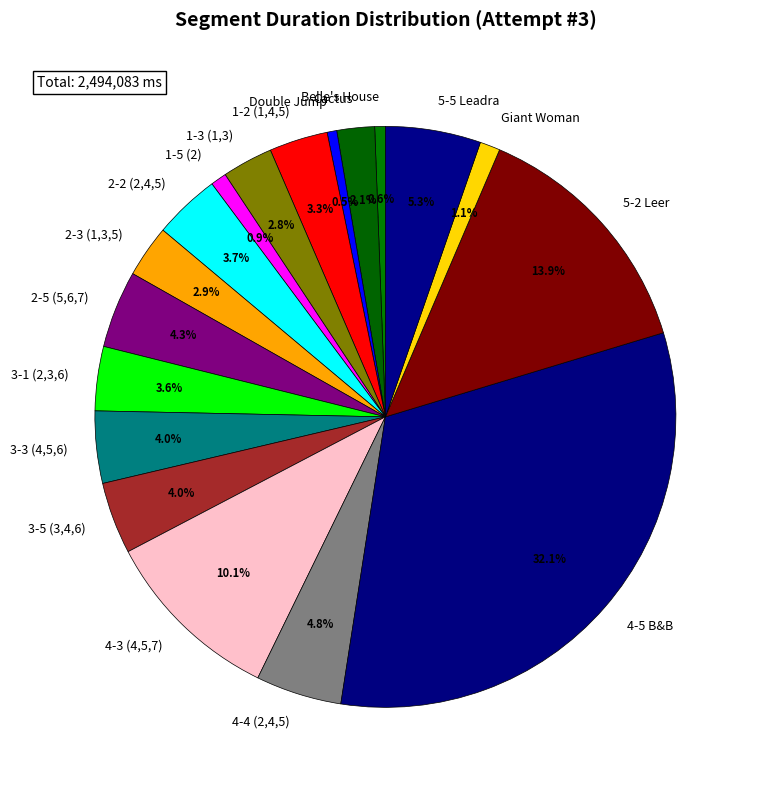

Do Belle's House and 4-4 (2,4,5) together represent more than half of the pie?

No